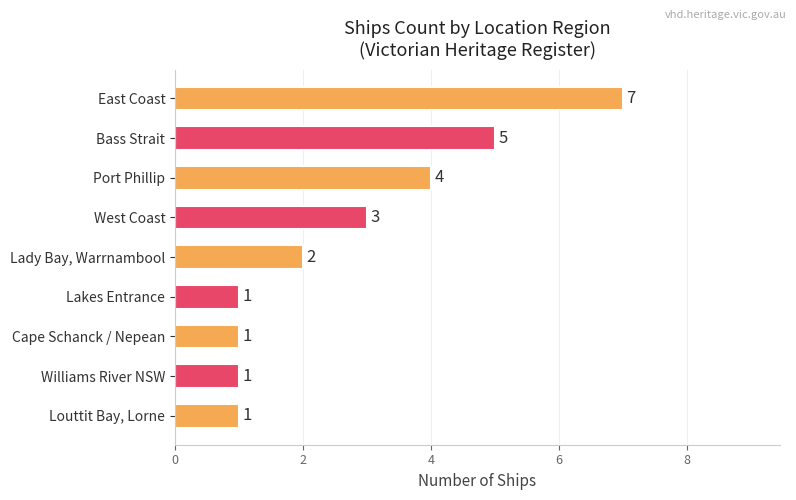

Reading bottom to top, what are all the values shown in this chart?

1	1	1	1	2	3	4	5	7